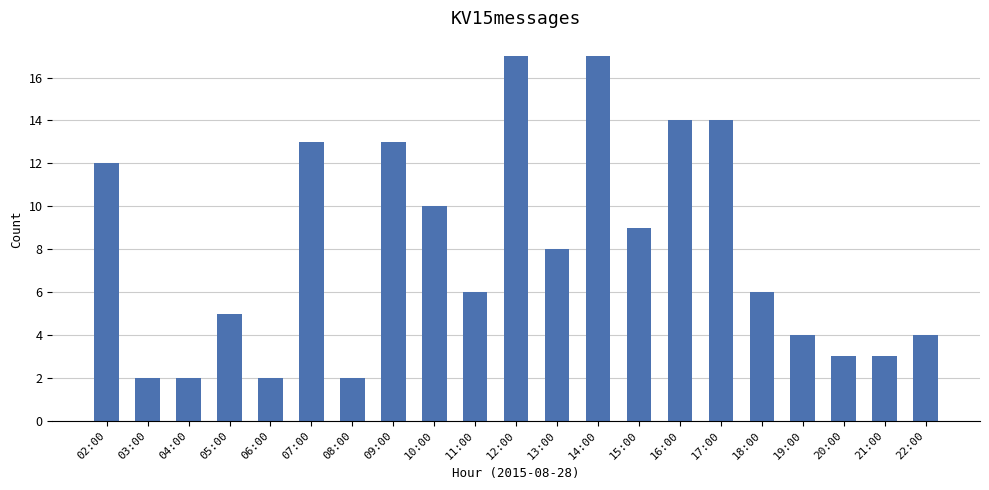

Which has a higher value, 15:00 or 03:00?

15:00